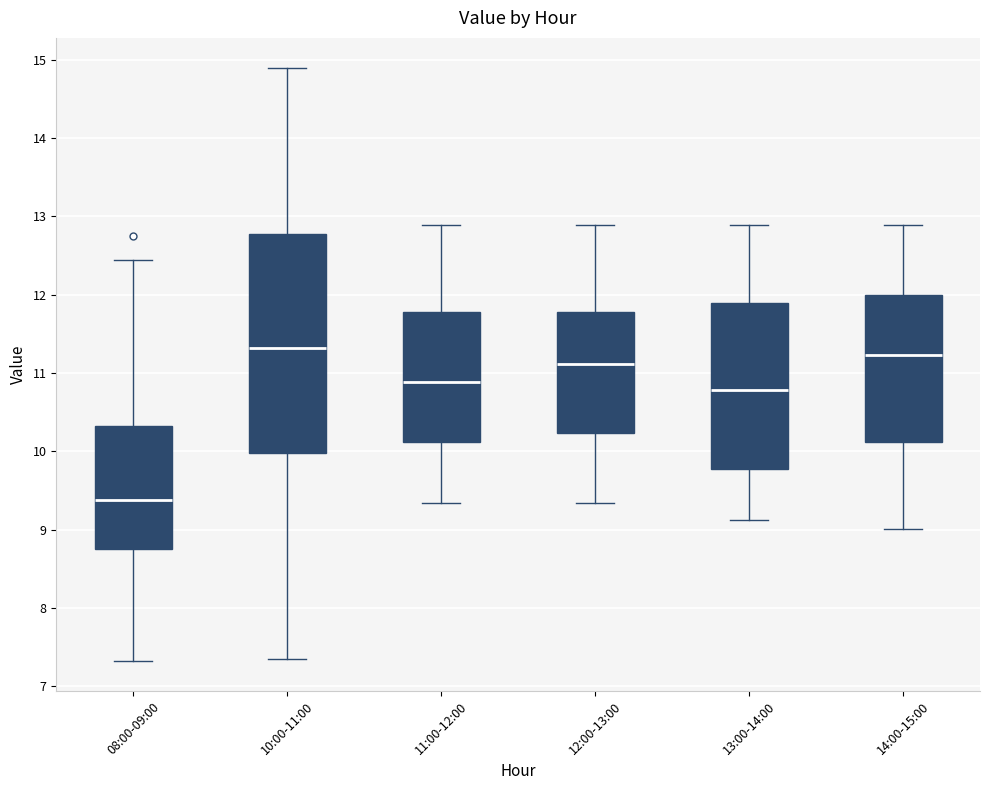

Which box is the tallest, from its lower edge to its upper edge?

10:00-11:00